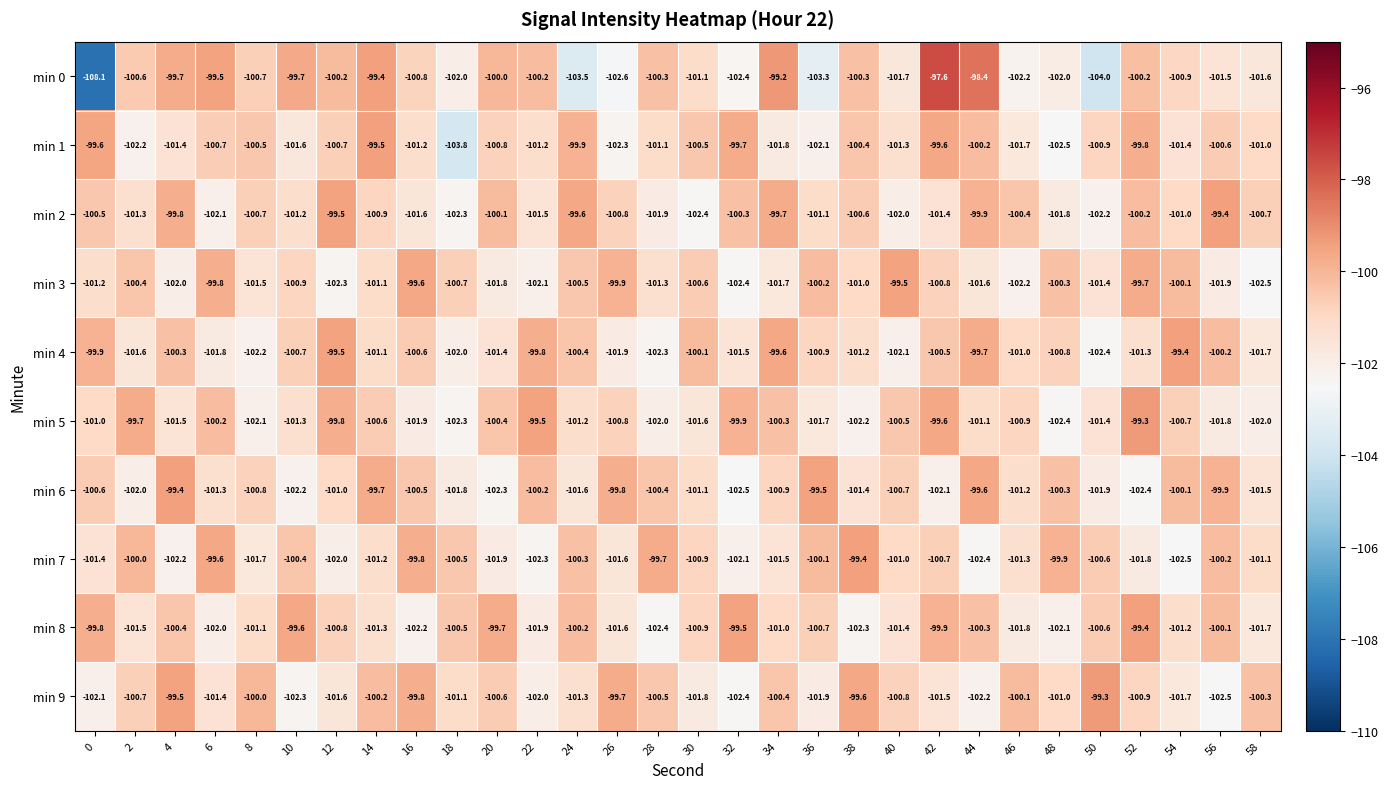

Which label corresponds to the largest value in the chart?

42